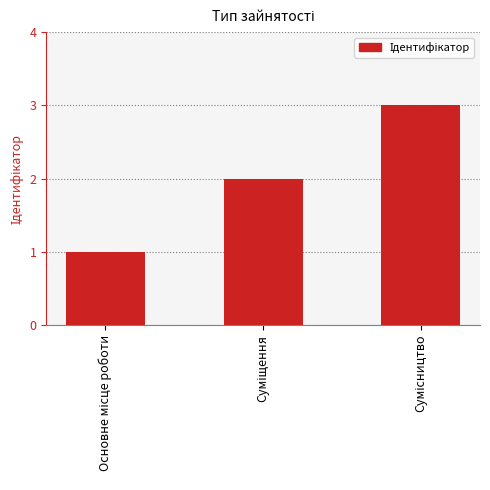

Does the chart contain stacked bars?

No